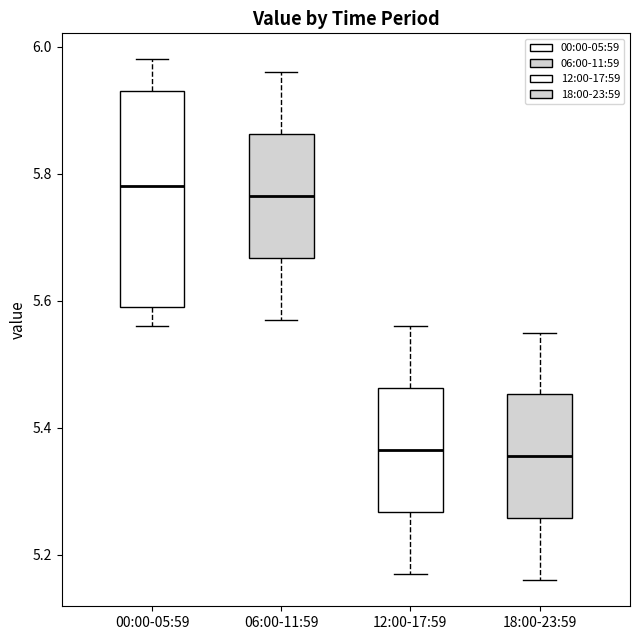

Reading left to right, read every box against the y-axis: the position of its median line, the range the box covers, and the ends of its whiskers. The values are not printed on the chart, so give them approximately, as read against the axis.

00:00-05:59: median 5.78, box 5.60 to 5.94, whiskers 5.56 to 5.98
06:00-11:59: median 5.76, box 5.66 to 5.86, whiskers 5.58 to 5.96
12:00-17:59: median 5.36, box 5.26 to 5.46, whiskers 5.18 to 5.56
18:00-23:59: median 5.36, box 5.26 to 5.46, whiskers 5.16 to 5.56